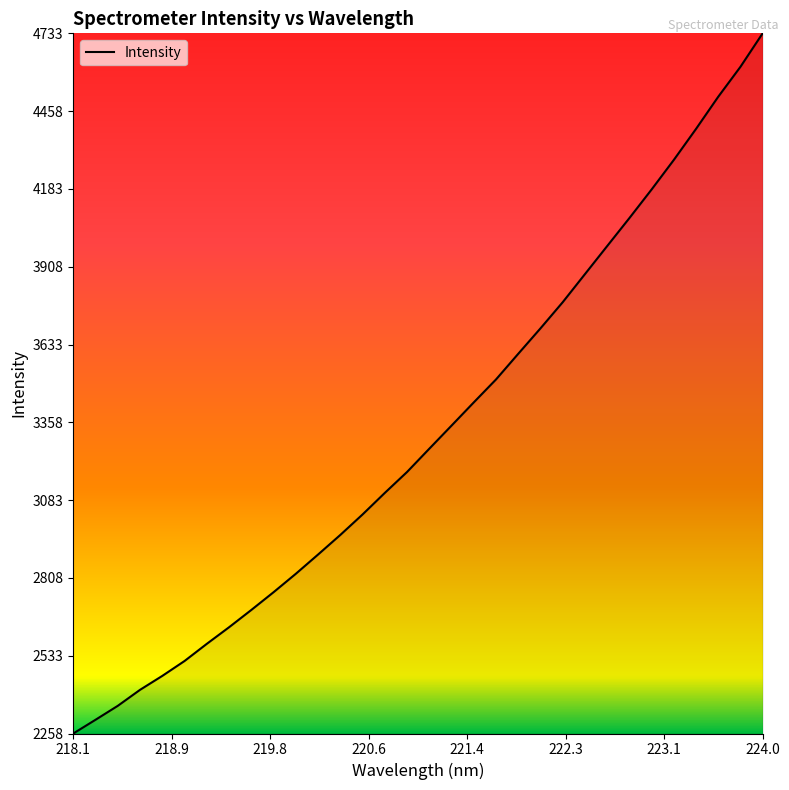

What is the minimum value shown in the chart?

2258.9